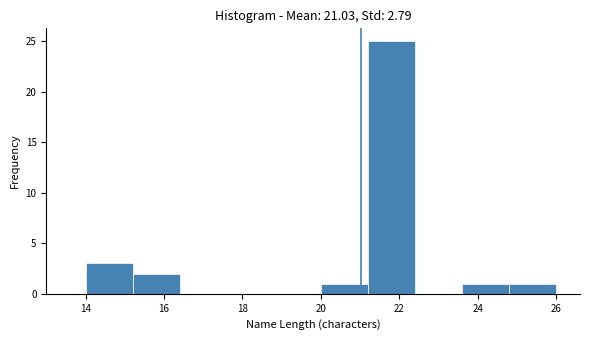

How tall is the bar that spans 14.0 to 15.2 on the x-axis? The values are not printed on the chart, so give them approximately, as read against the axis.

3